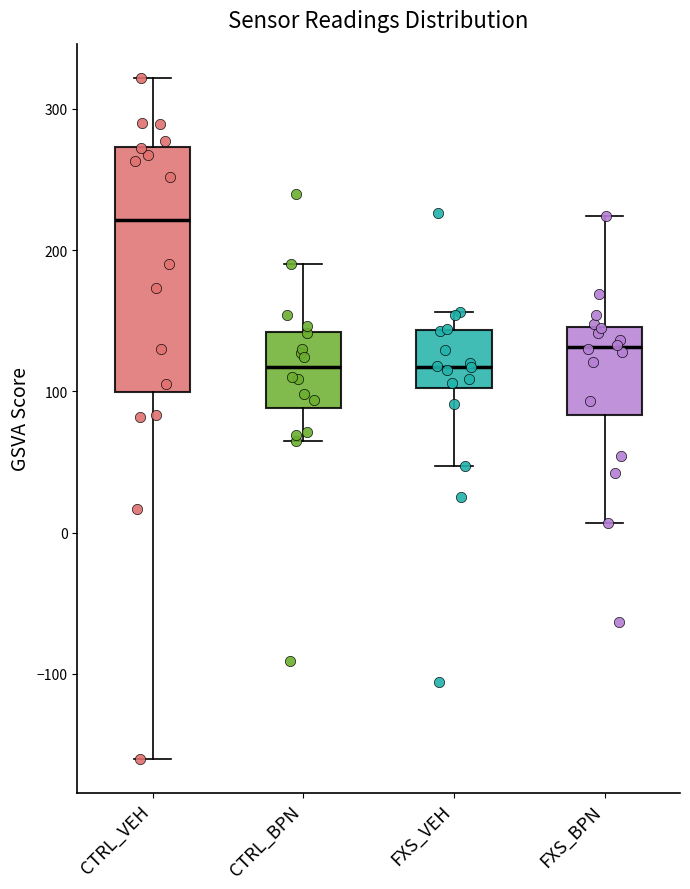

Which box is the tallest, from its lower edge to its upper edge?

CTRL_VEH